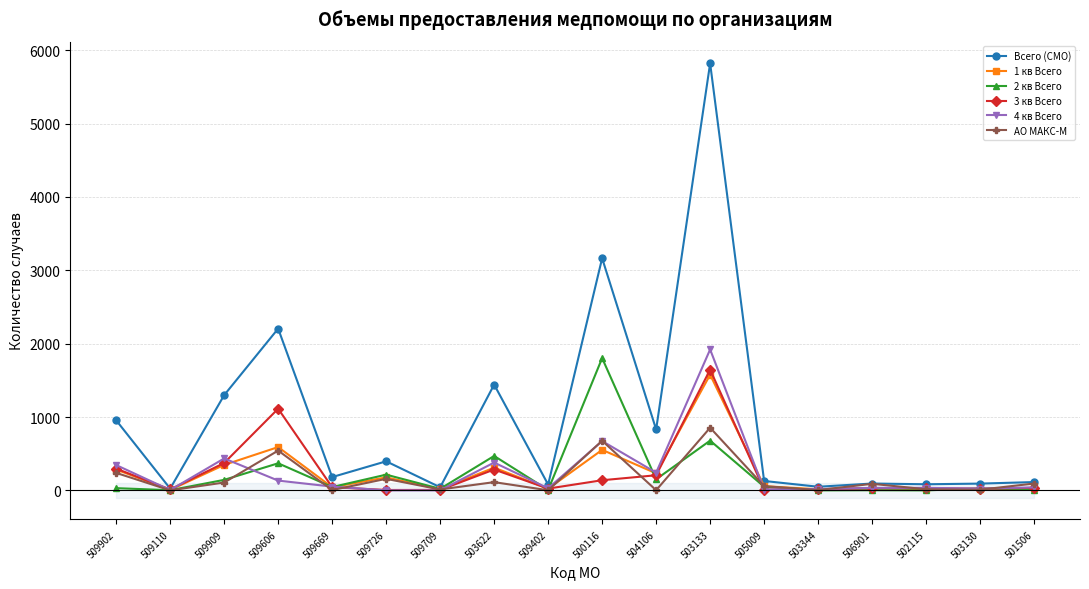

What is the maximum value for 1 кв Всего?

1577